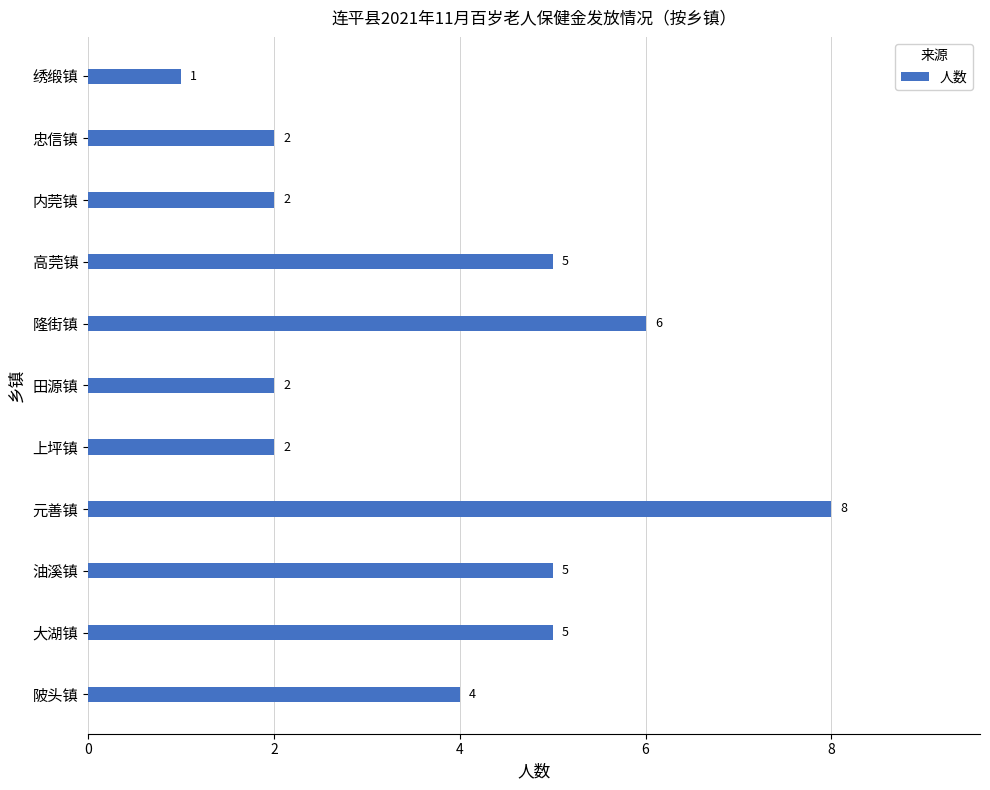

What is the greatest value displayed?

8